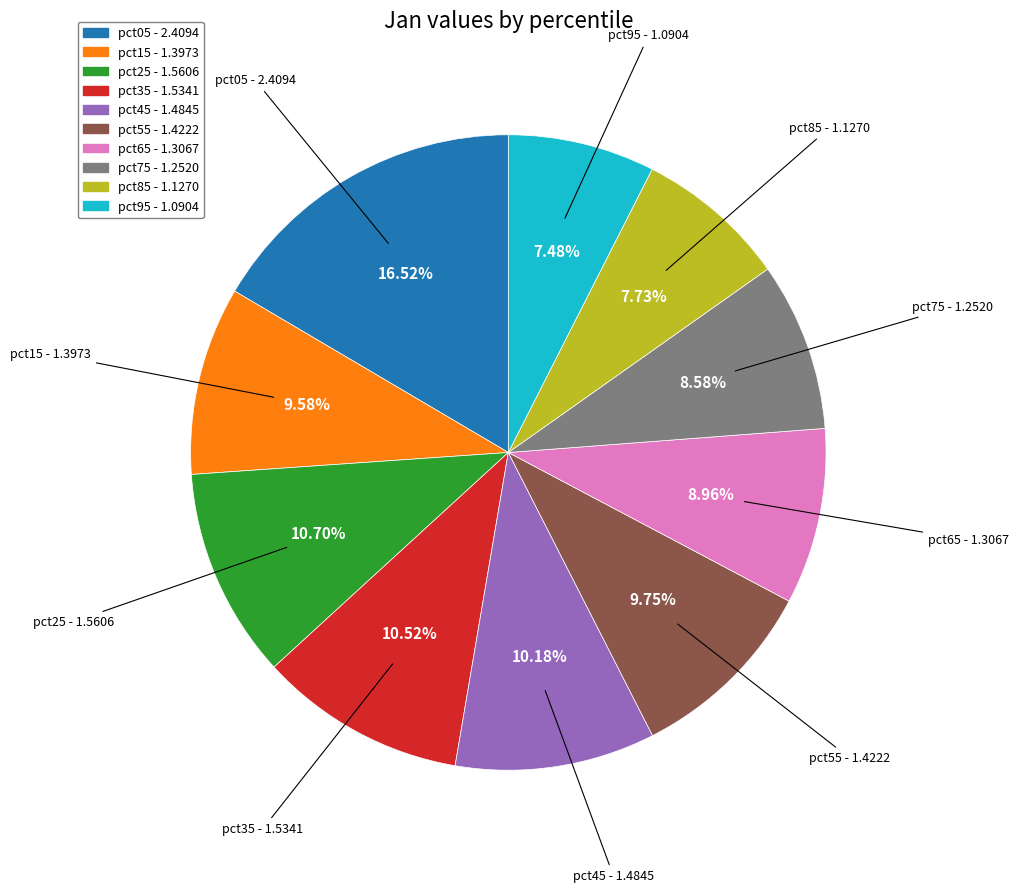

Between pct15 - 1.3973 and pct65 - 1.3067, which is larger?

pct15 - 1.3973